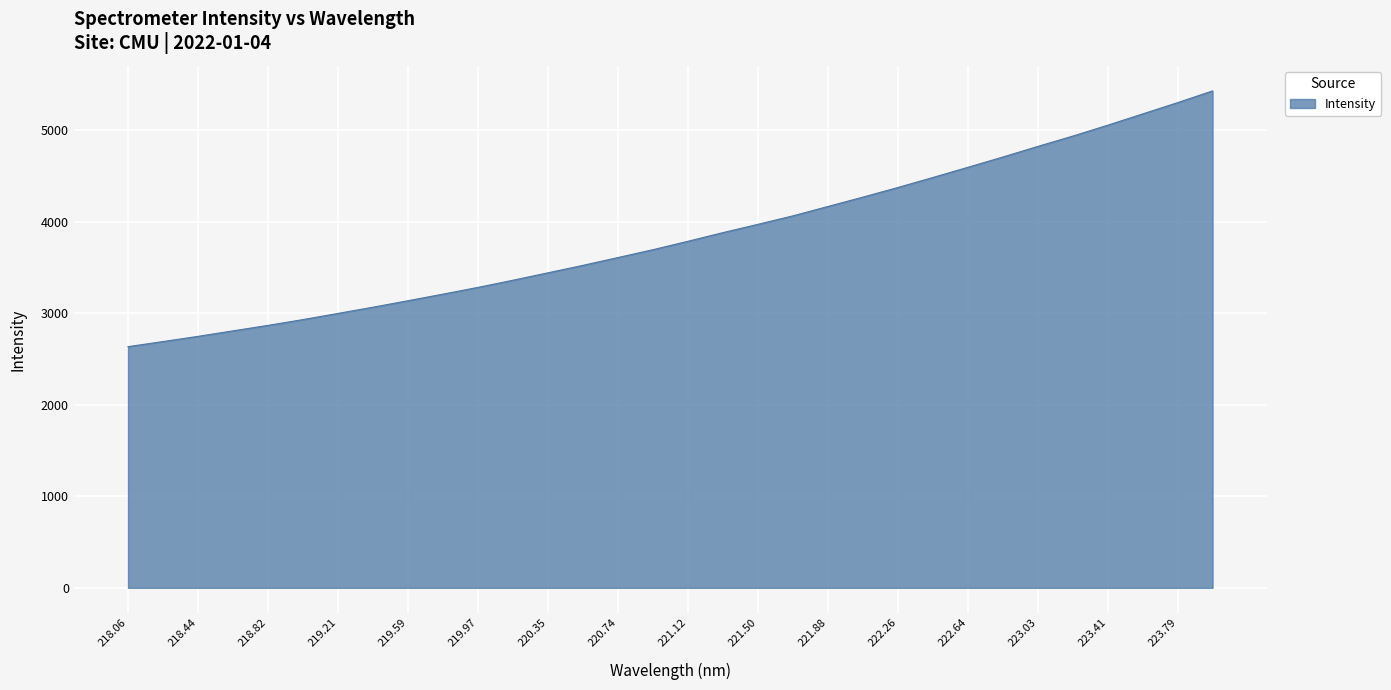

What is the difference between the maximum and minimum values?

2794.9